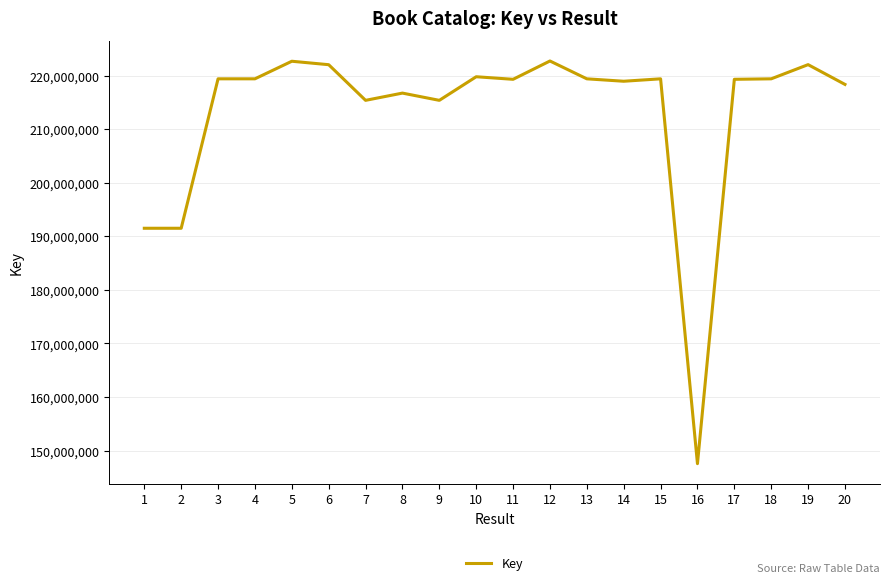

At which label is the value closest to 185136541?

2